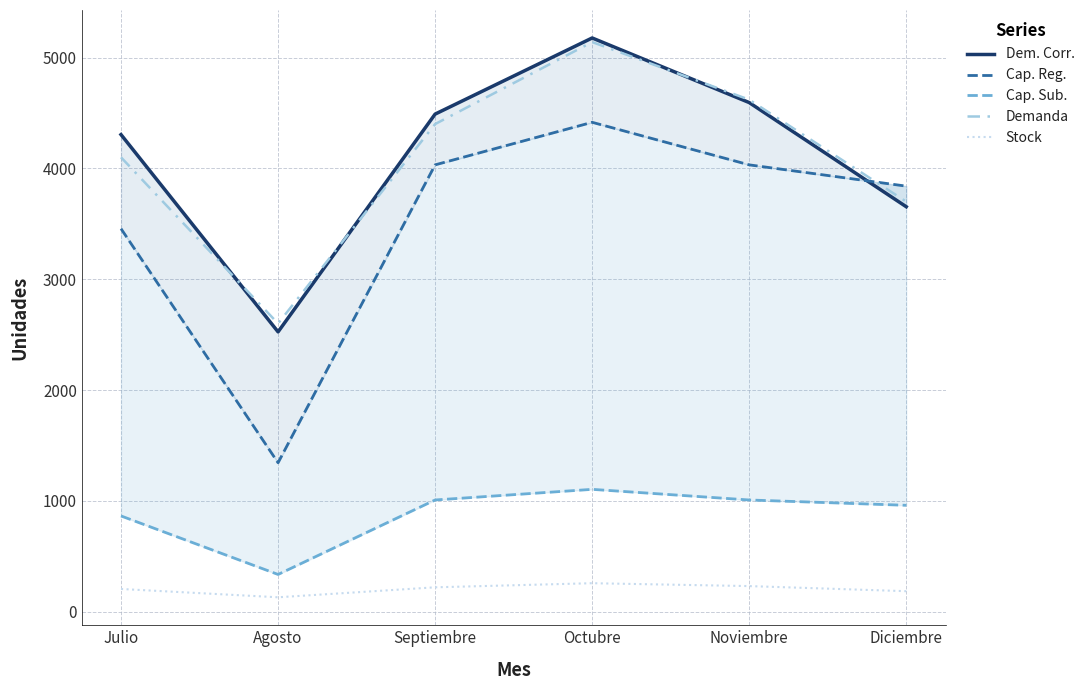

True or false: Stock and Demanda intersect in this chart.

False